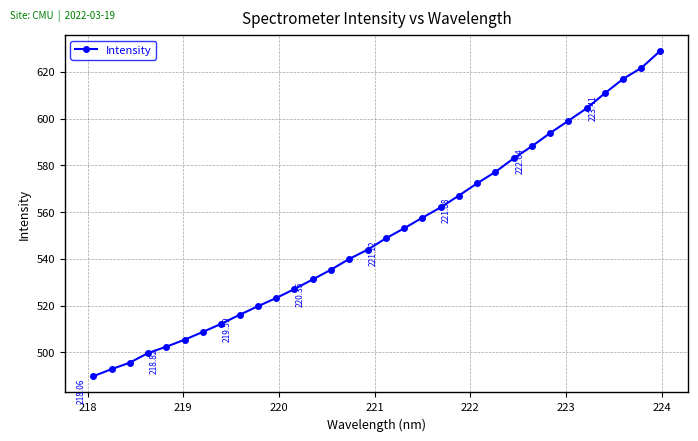

What is the sum of all values?

17629.5